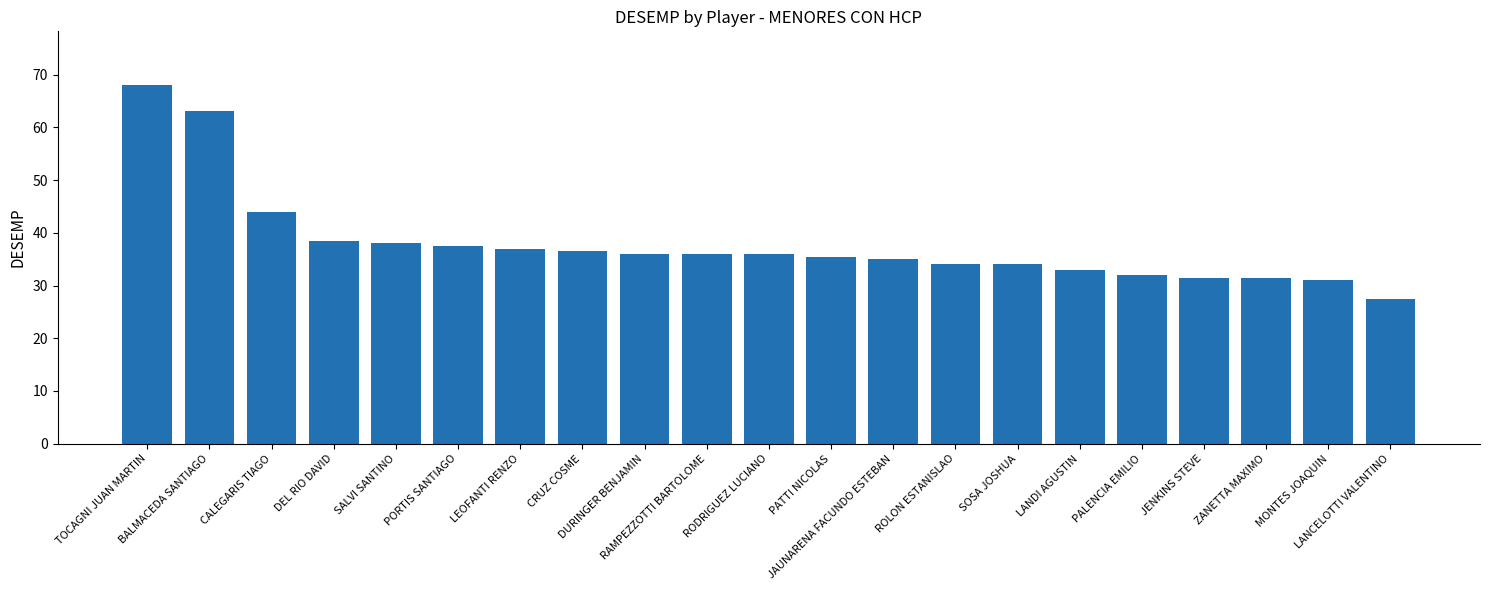

What is the label of the 13th bar from the right?

DURINGER BENJAMIN